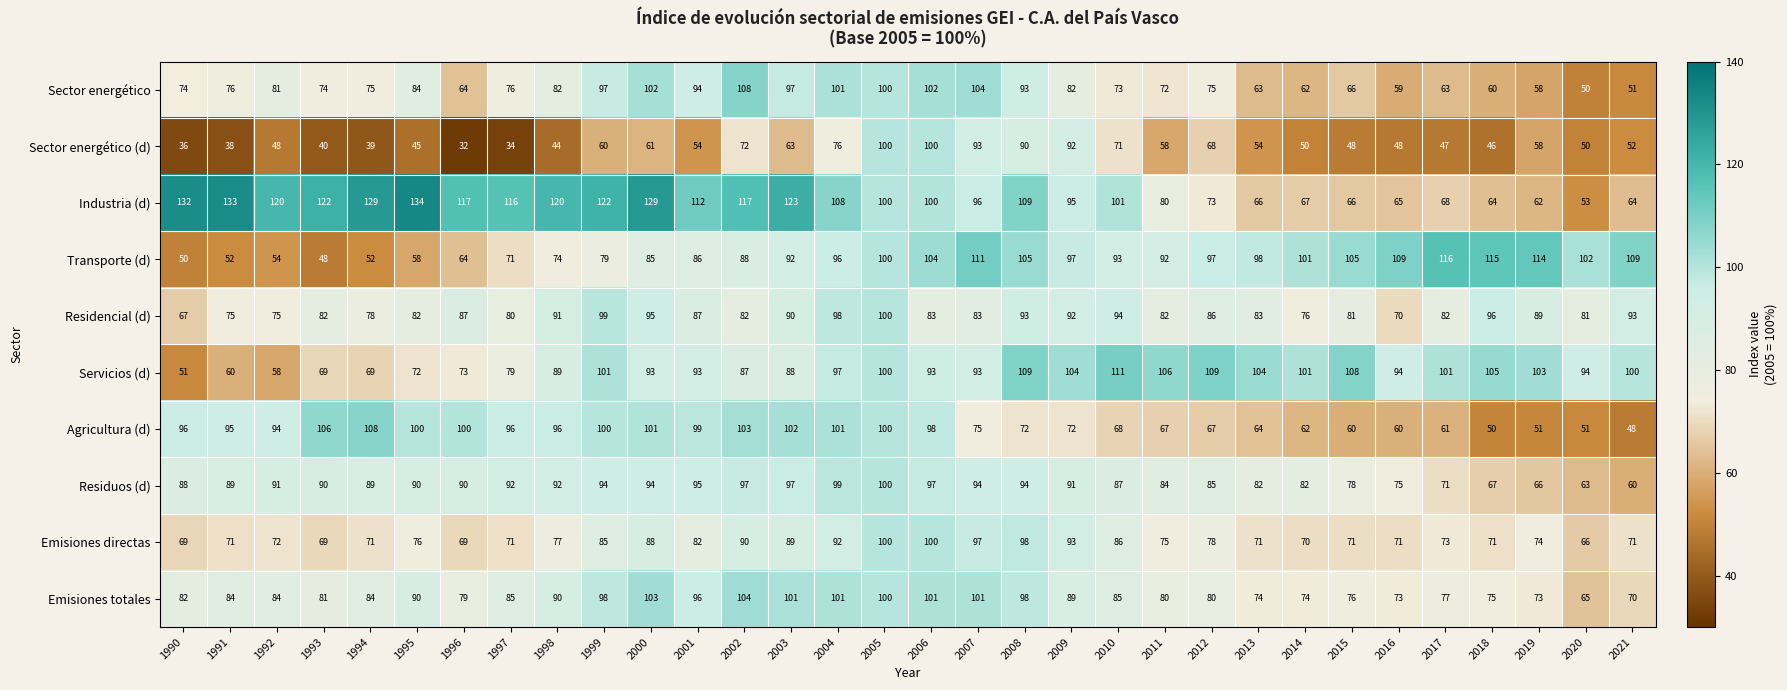

What is the smallest value displayed?

32